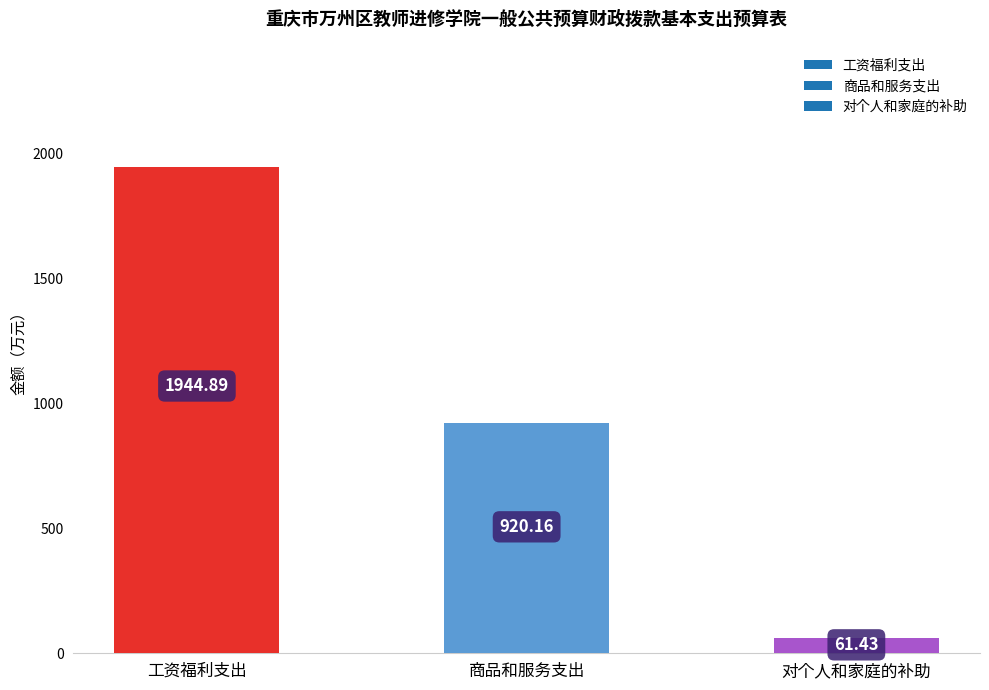

What position from the right is 对个人和家庭的补助?

1